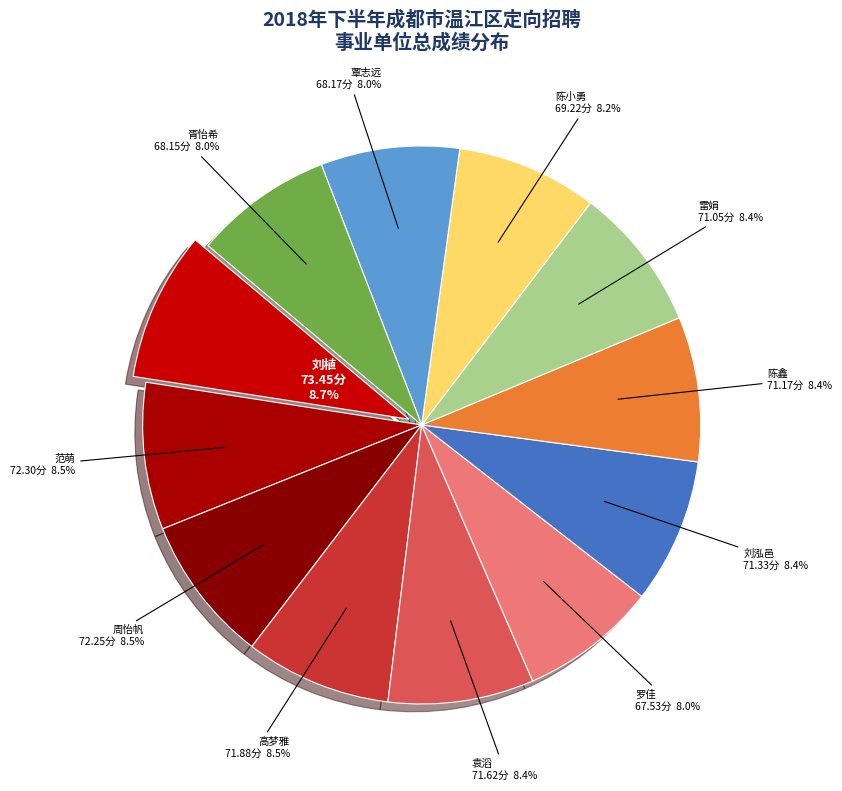

How much of the chart is everything except 周怡帆?

91.5%